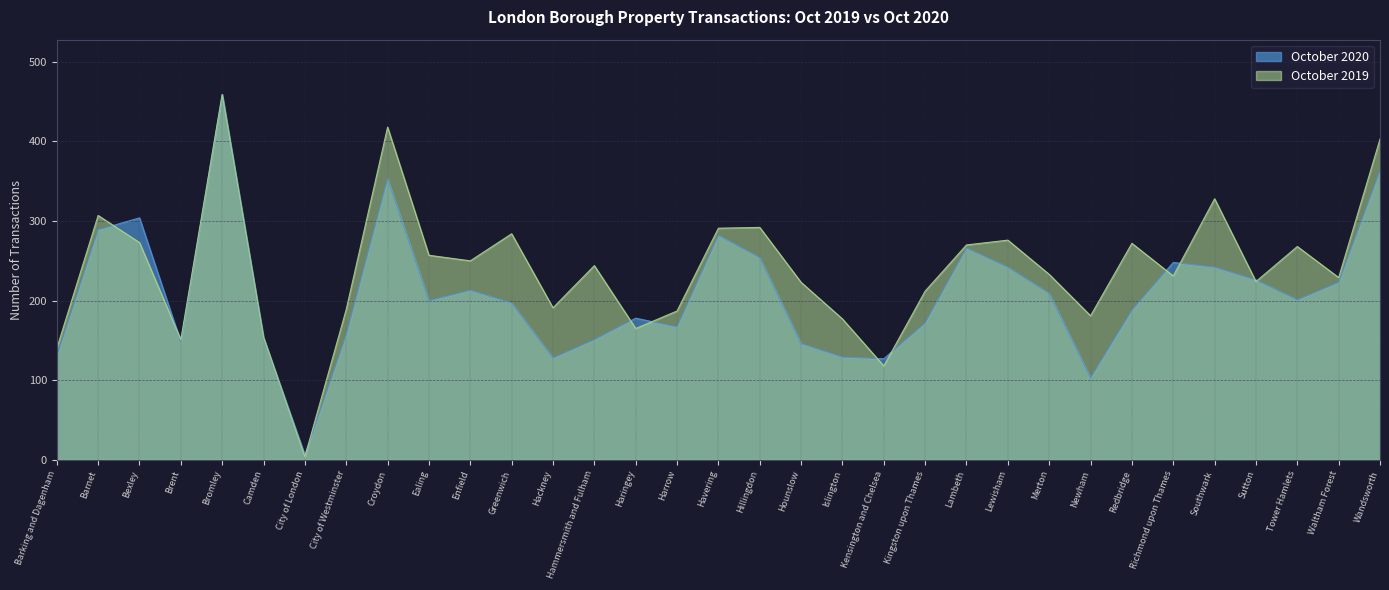

Does the chart display data point markers on the line(s)?

No